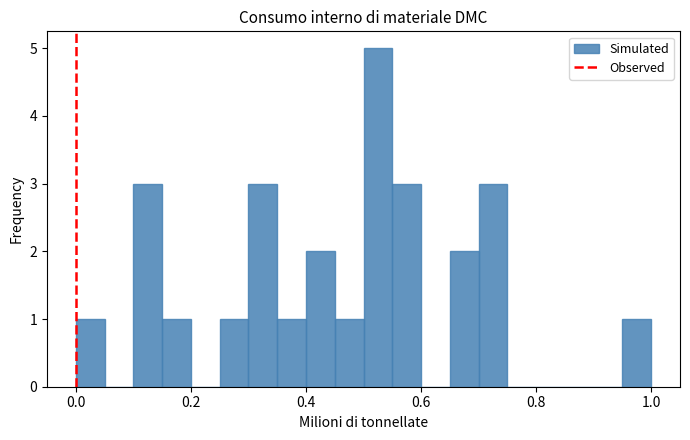

Read against the x-axis, roughly where is the centre of the tallest bar?

0.52